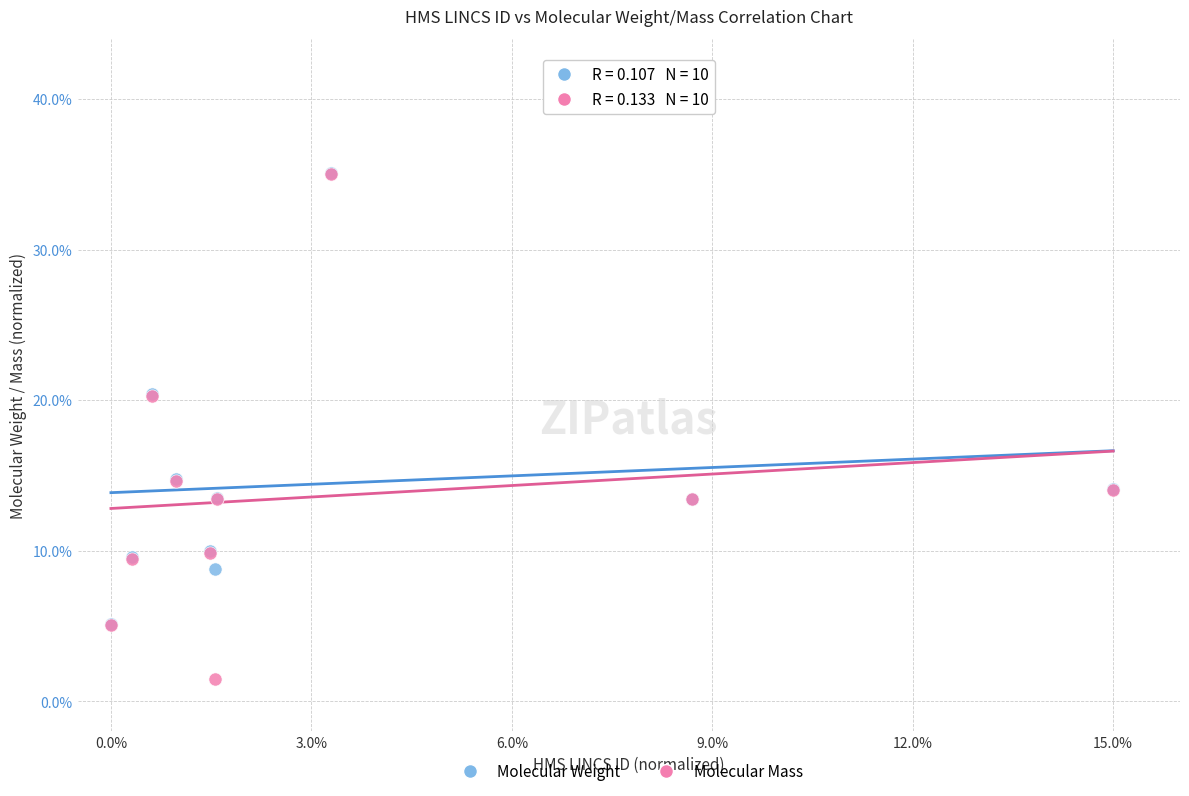

Which series contains the lowest Y value?

Molecular Mass